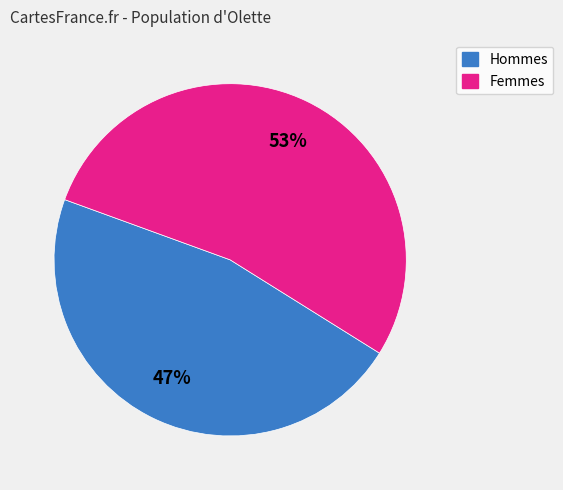

Is there a majority slice in this chart?

Yes